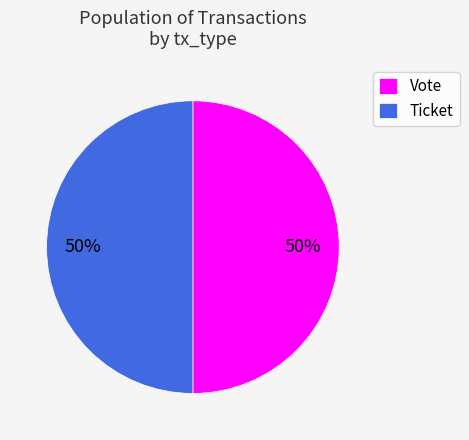

Is the sum of Ticket and Vote greater than half?

Yes